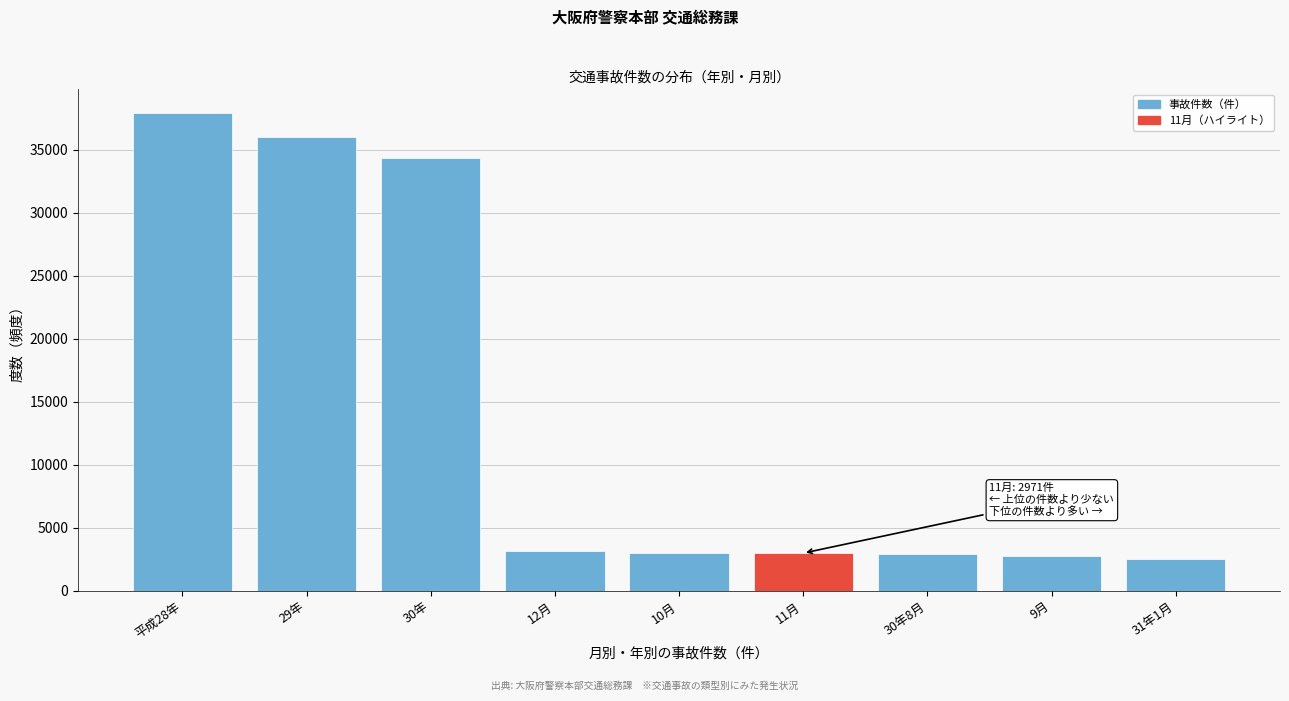

What is the label of the 9th bar from the left?

31年1月